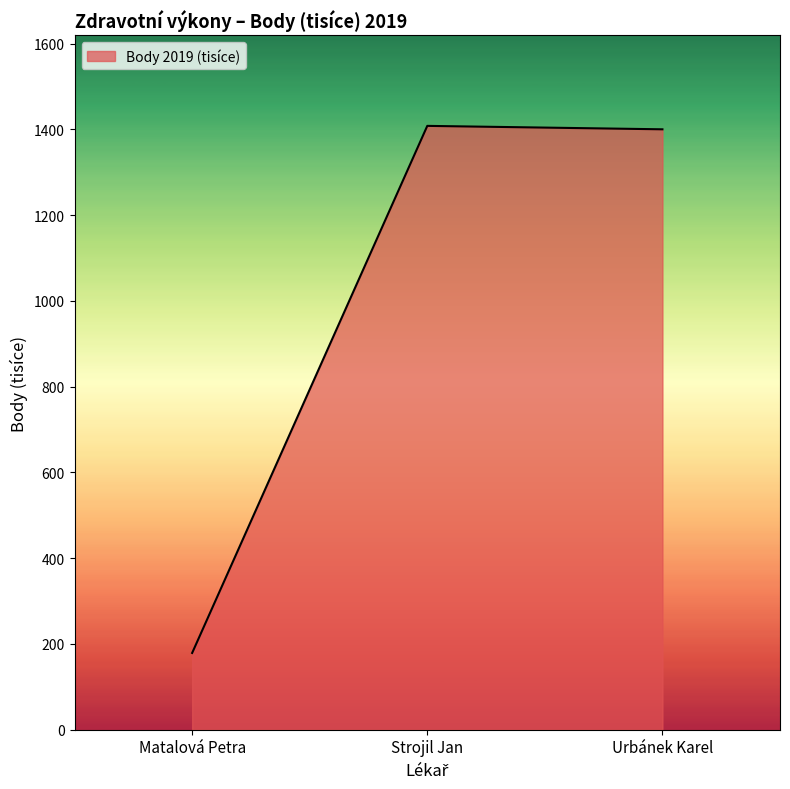

What is the difference between the values at Urbánek Karel and Strojil Jan?

8